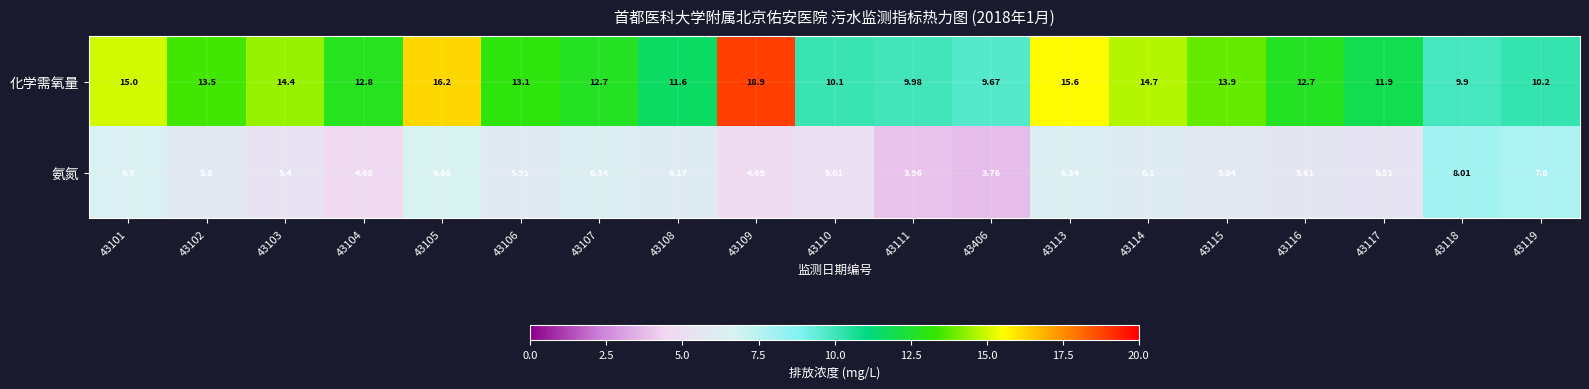

Which series has the largest range (max minus min)?

化学需氧量